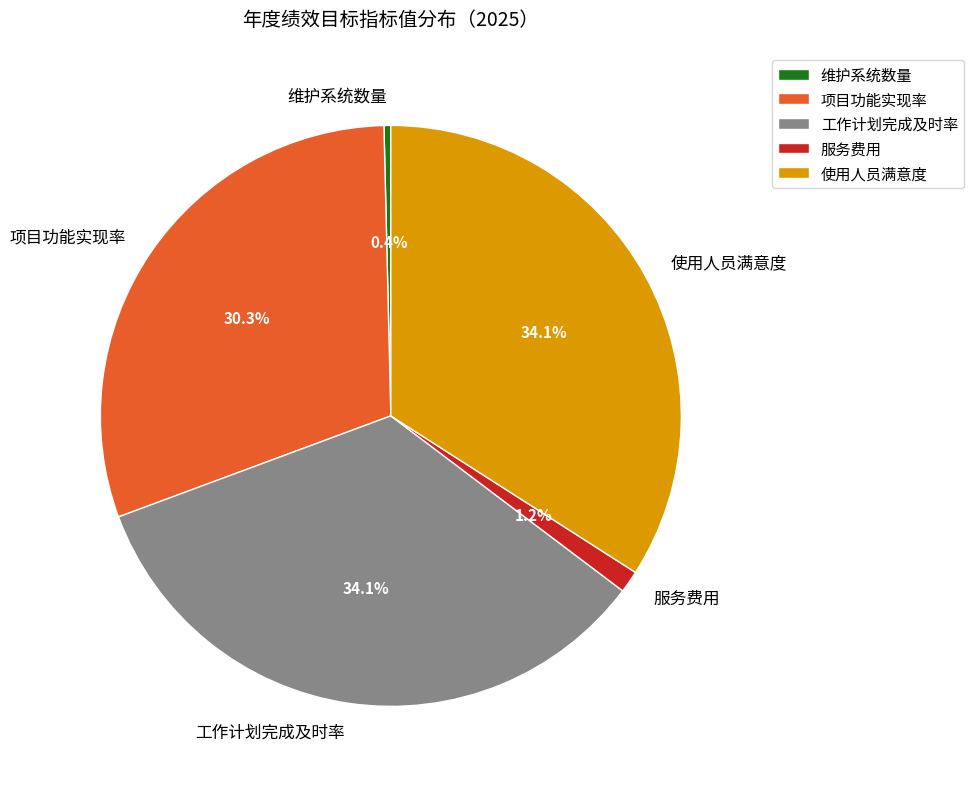

Do 项目功能实现率 and 维护系统数量 together represent more than half of the pie?

No